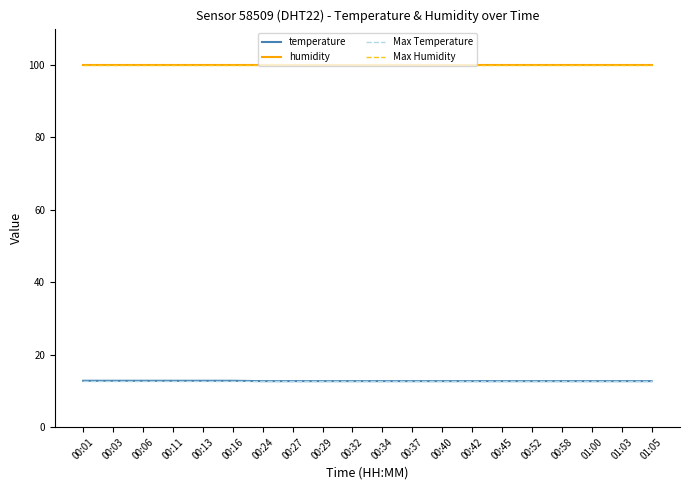

Reading left to right, list all the values displayed in this chart.

temperature: 00:01=12.8	00:03=12.8	00:06=12.8	00:11=12.8	00:13=12.8	00:16=12.8	00:24=12.7	00:27=12.7	00:29=12.7	00:32=12.7	00:34=12.7	00:37=12.7	00:40=12.7	00:42=12.7	00:45=12.7	00:52=12.7	00:58=12.7	01:00=12.7	01:03=12.7	01:05=12.7
humidity: 00:01=99.9	00:03=99.9	00:06=99.9	00:11=99.9	00:13=99.9	00:16=99.9	00:24=99.9	00:27=99.9	00:29=99.9	00:32=99.9	00:34=99.9	00:37=99.9	00:40=99.9	00:42=99.9	00:45=99.9	00:52=99.9	00:58=99.9	01:00=99.9	01:03=99.9	01:05=99.9
Max Temperature: 00:01=12.8	00:03=12.8	00:06=12.8	00:11=12.8	00:13=12.8	00:16=12.8	00:24=12.8	00:27=12.8	00:29=12.8	00:32=12.8	00:34=12.8	00:37=12.8	00:40=12.8	00:42=12.8	00:45=12.8	00:52=12.8	00:58=12.8	01:00=12.8	01:03=12.8	01:05=12.8
Max Humidity: 00:01=99.9	00:03=99.9	00:06=99.9	00:11=99.9	00:13=99.9	00:16=99.9	00:24=99.9	00:27=99.9	00:29=99.9	00:32=99.9	00:34=99.9	00:37=99.9	00:40=99.9	00:42=99.9	00:45=99.9	00:52=99.9	00:58=99.9	01:00=99.9	01:03=99.9	01:05=99.9